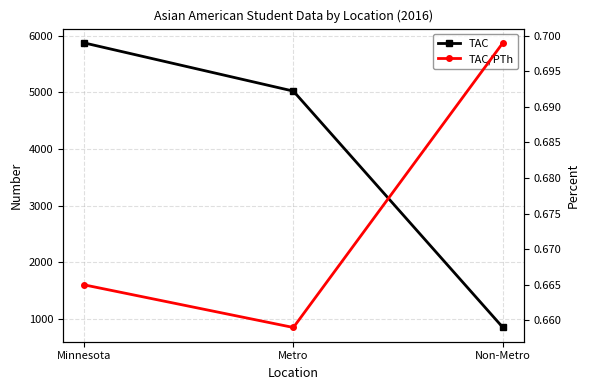

Where is TAC/PTh nearest to the value 0?

Metro